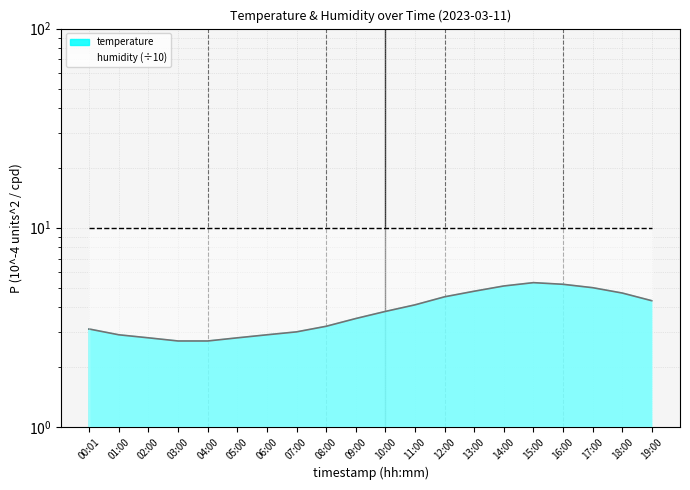

The temperature series shows 5.3 at 15:00. True or false?

True